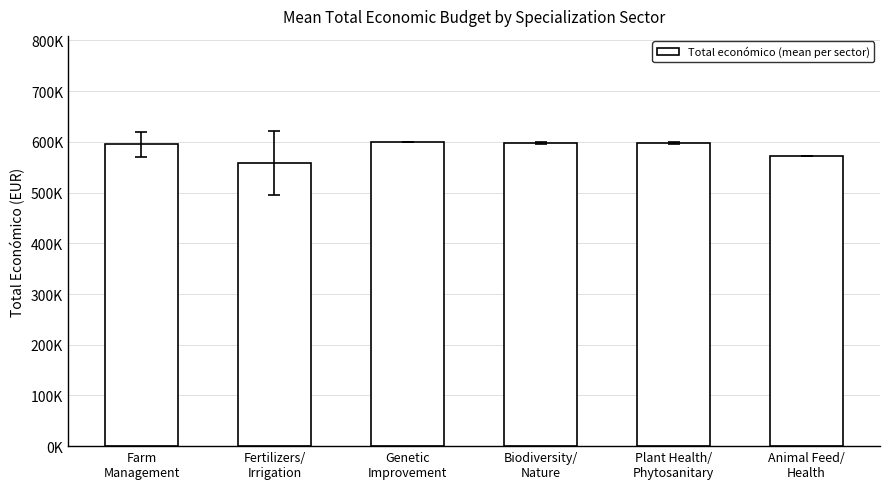

Is it true that the value at Fertilizers/
Irrigation is 121495.2?

False